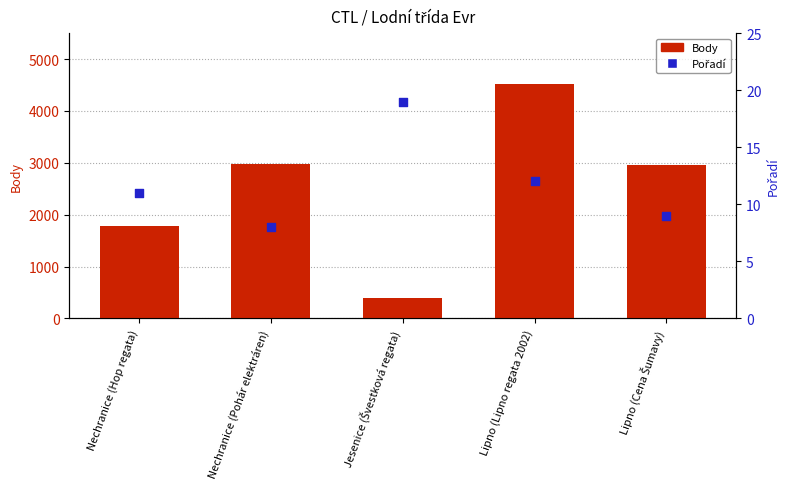

What are all the series names shown in the legend?

Body, Pořadí